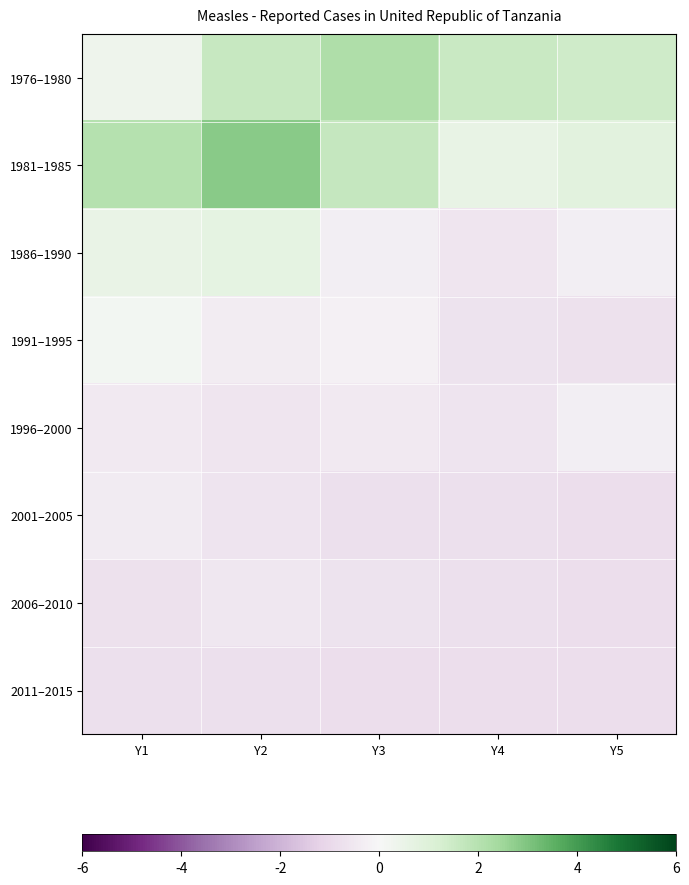

At which category is the sum across all series the highest?

Y2